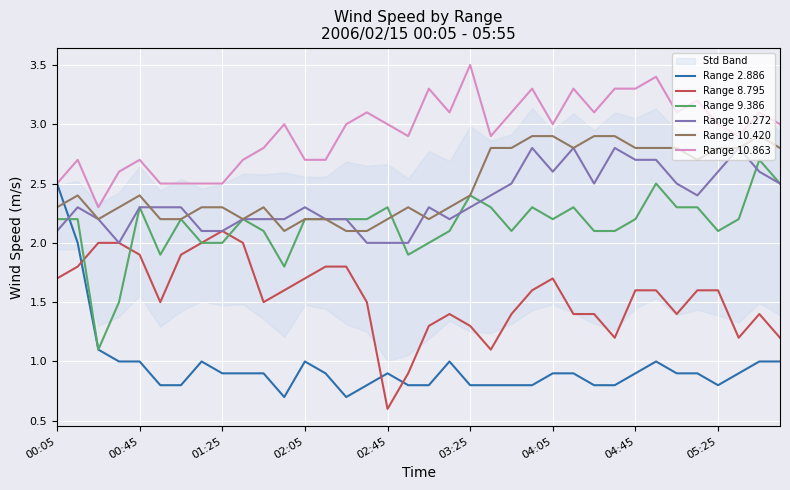

Which category has the highest value in the Range 8.795 series?

01:25